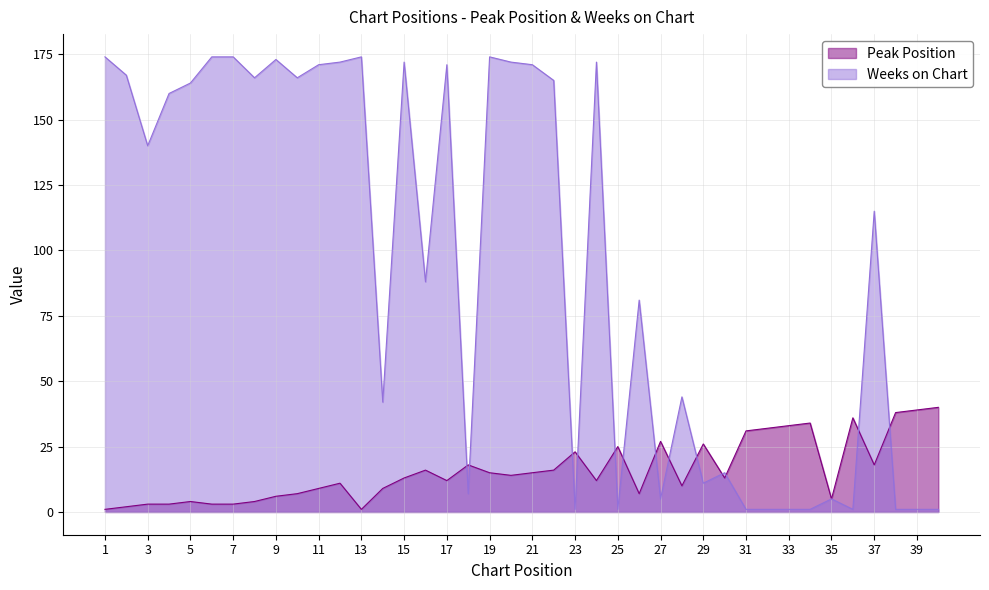

After their last crossing, which series has the higher values: Peak Position or Weeks on Chart?

Peak Position